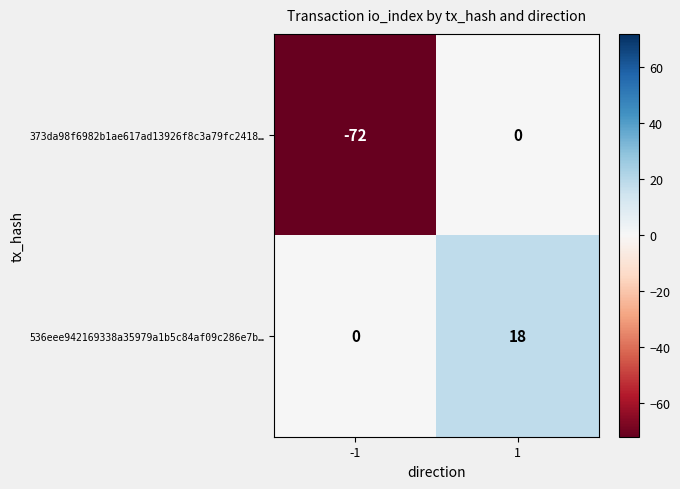

Reading left to right, extract all data points from this chart.

373da98f6982b1ae617ad13926f8c3a79fc2418…: -72	0
536eee942169338a35979a1b5c84af09c286e7b…: 0	18